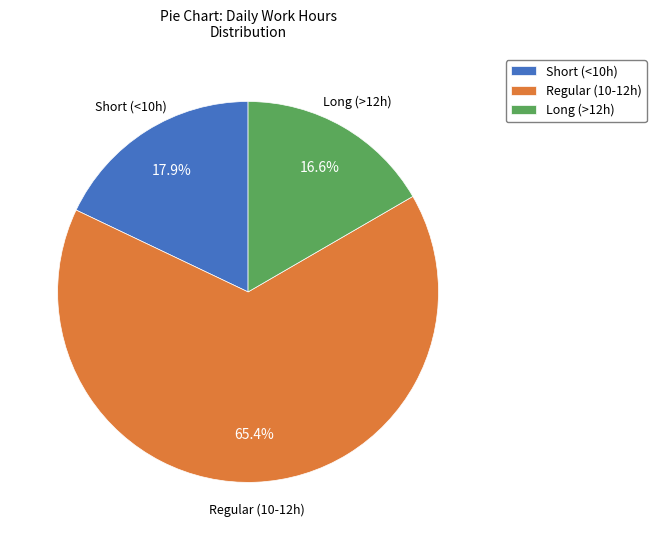

Which category has the smallest portion of the pie?

Long (>12h)